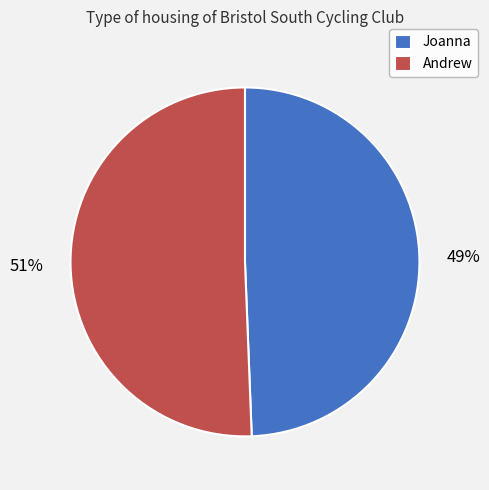

Between Andrew and Joanna, which is larger?

Andrew